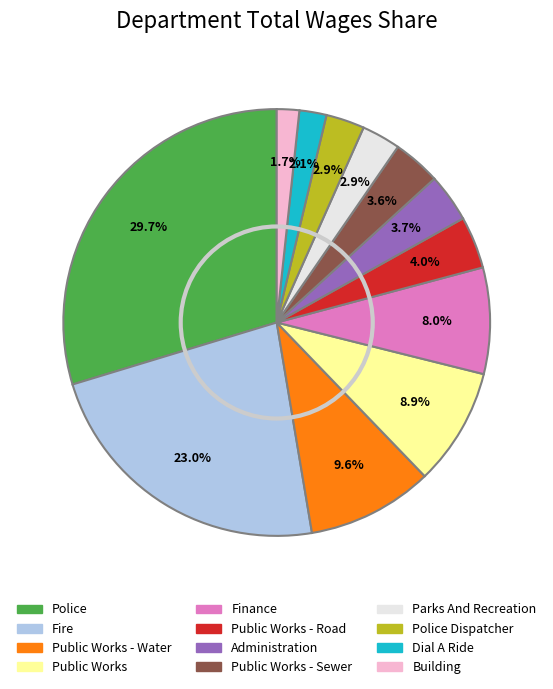

Is there any slice that represents more than half of the pie?

No